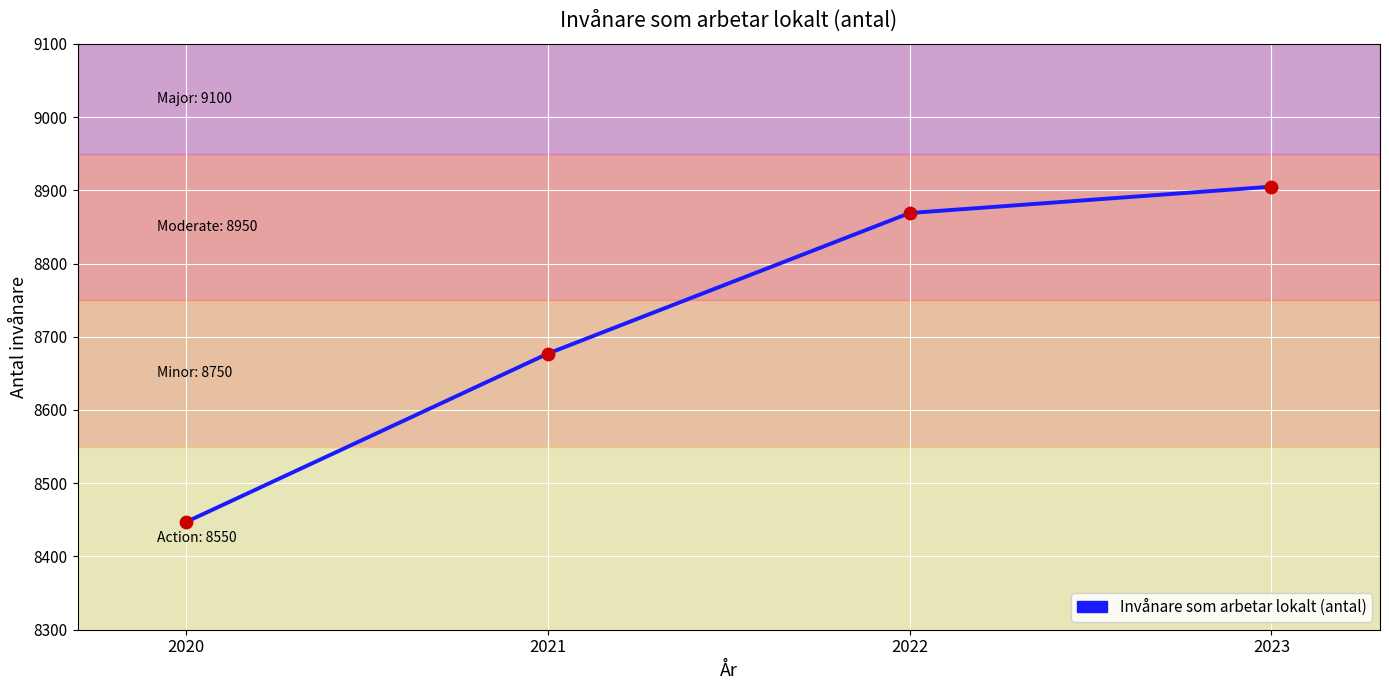

What is the change in value from 2021 to 2022?

+192